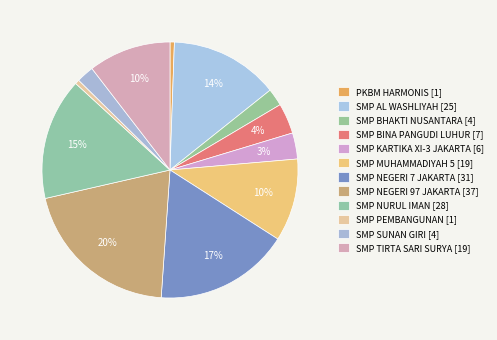

How many segments does this pie chart have?

12